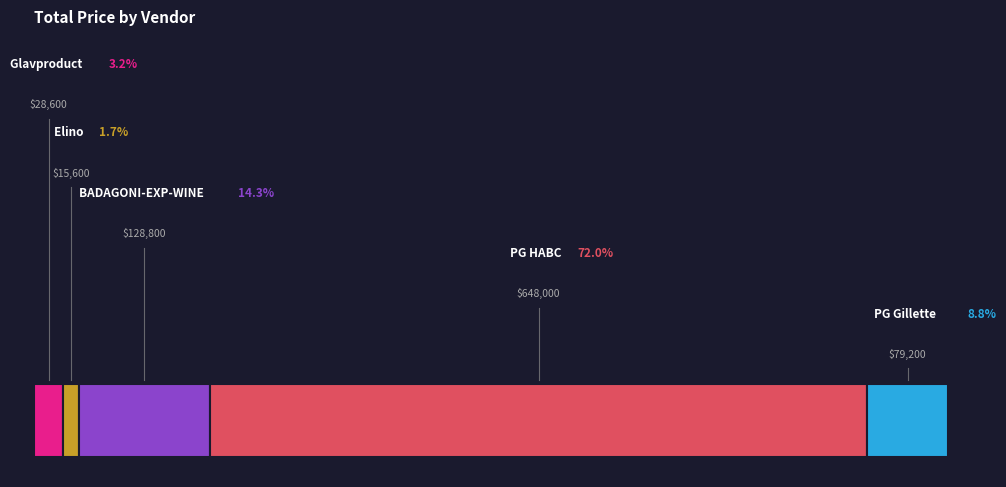

What is the largest slice in the pie chart?

PG HABC